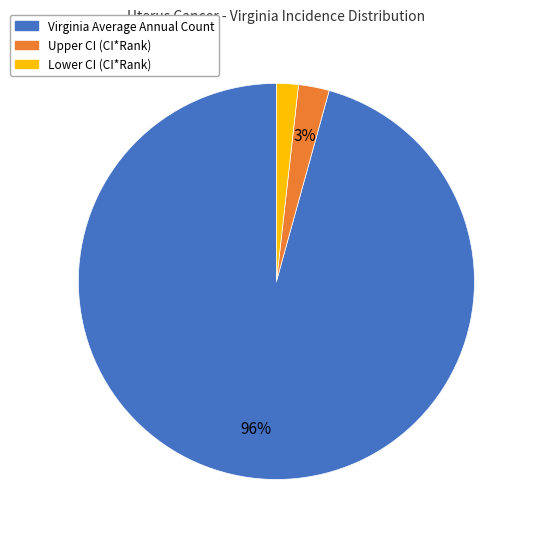

How many slices are in this pie chart?

3